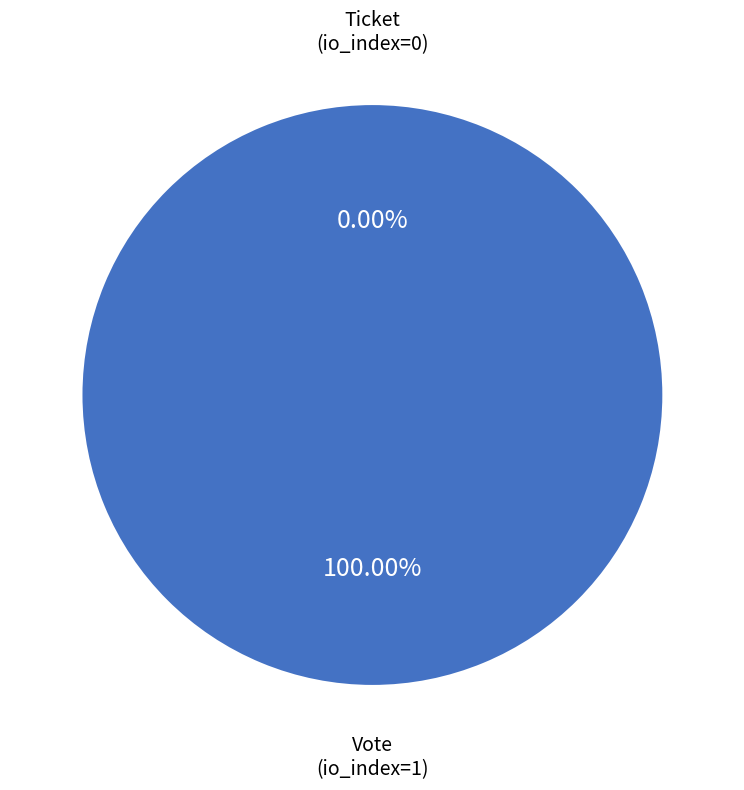

To the nearest percent, what is the average slice percentage?

50%